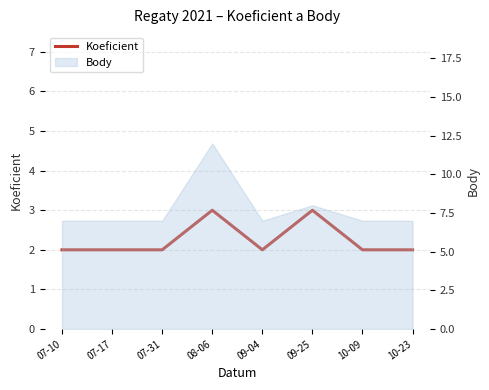

Read the value at 07-10.

2